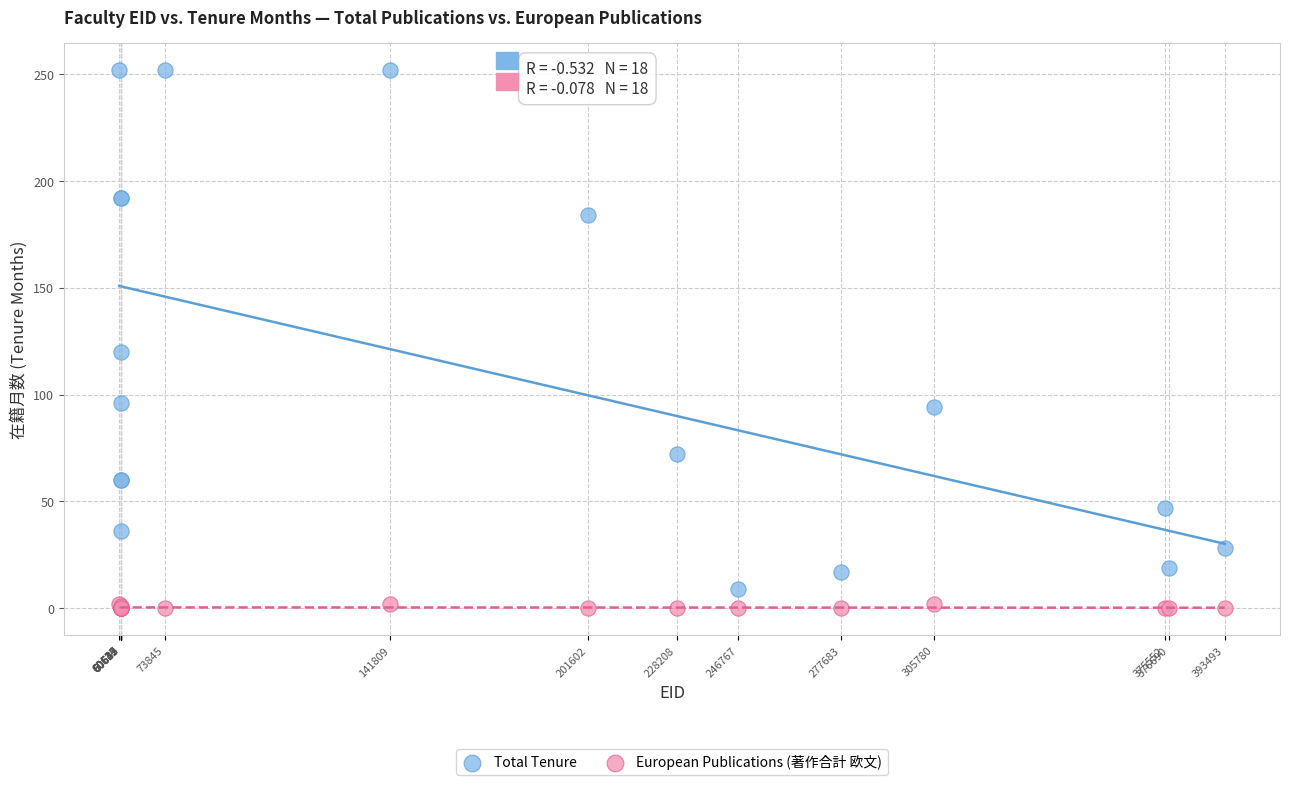

Which series contains the highest Y value?

Total Tenure